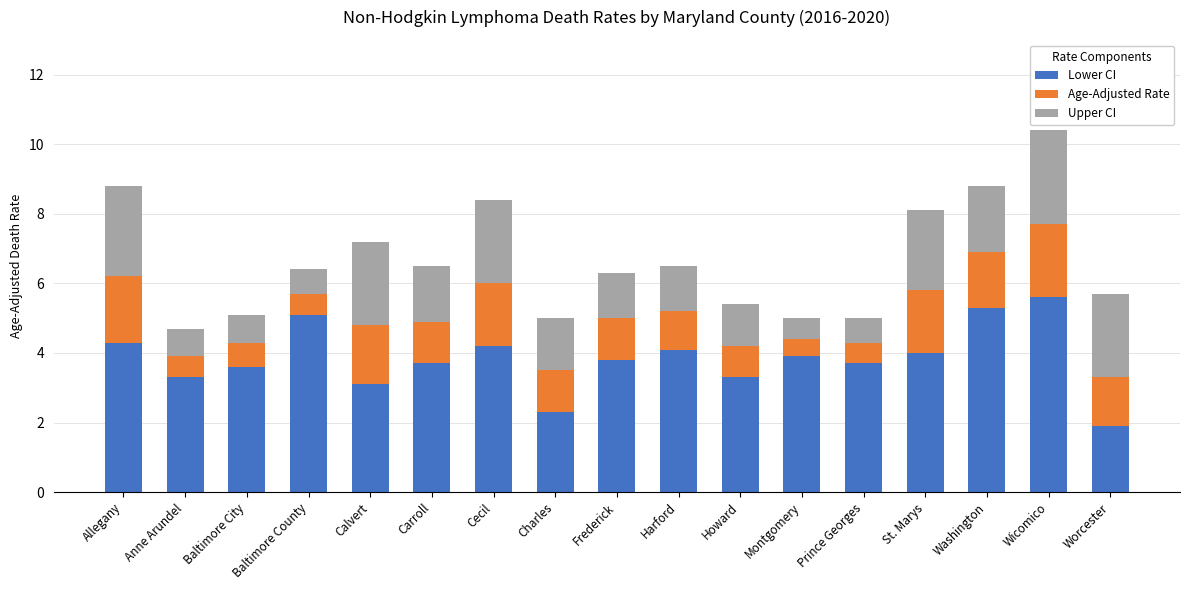

How many series are shown in this chart?

3